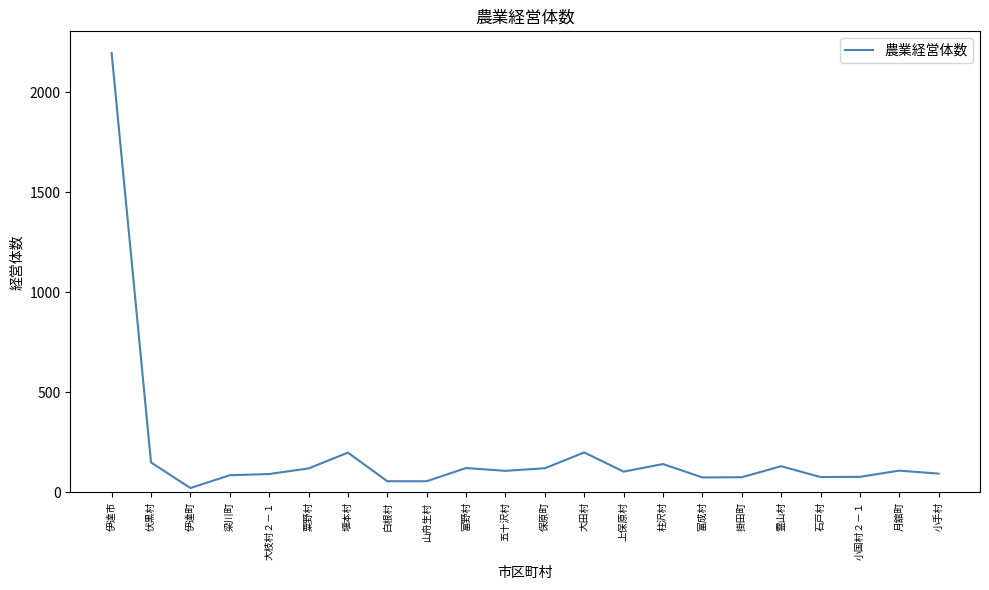

Between 五十沢村 and 石戸村, which is larger?

五十沢村